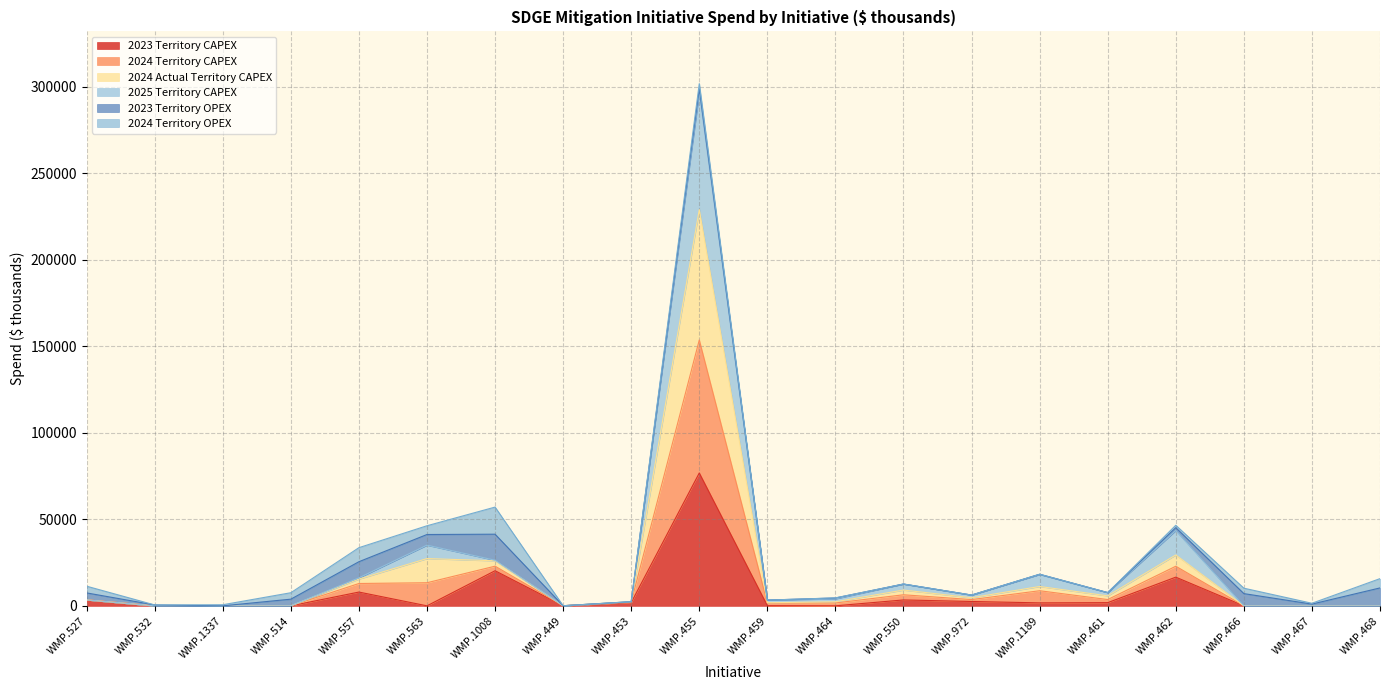

At which label does 2023 Territory CAPEX reach its peak?

WMP.455